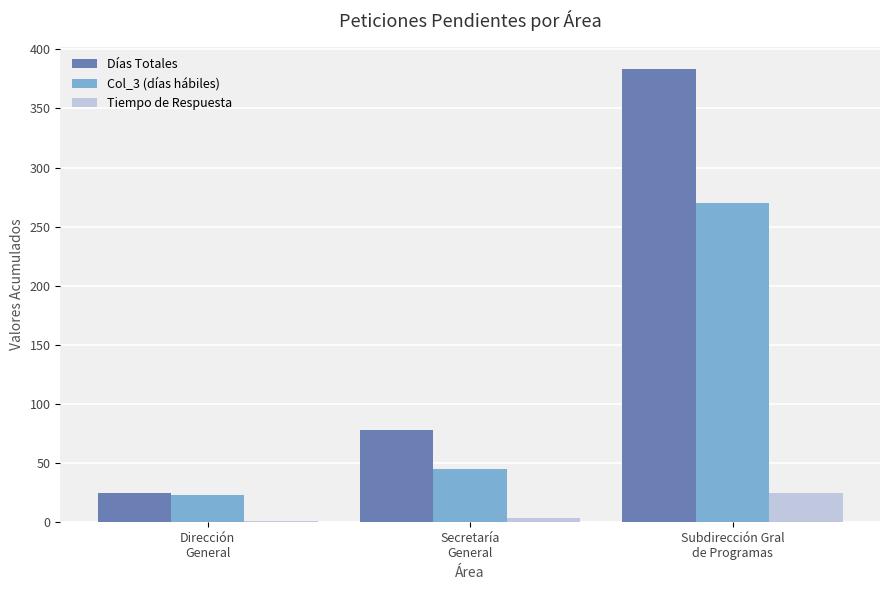

Reading left to right, what are all the values shown in this chart?

Días Totales: Dirección
General=25	Secretaría
General=78	Subdirección Gral
de Programas=383
Col_3 (días hábiles): Dirección
General=23	Secretaría
General=45	Subdirección Gral
de Programas=270
Tiempo de Respuesta: Dirección
General=1	Secretaría
General=4	Subdirección Gral
de Programas=25